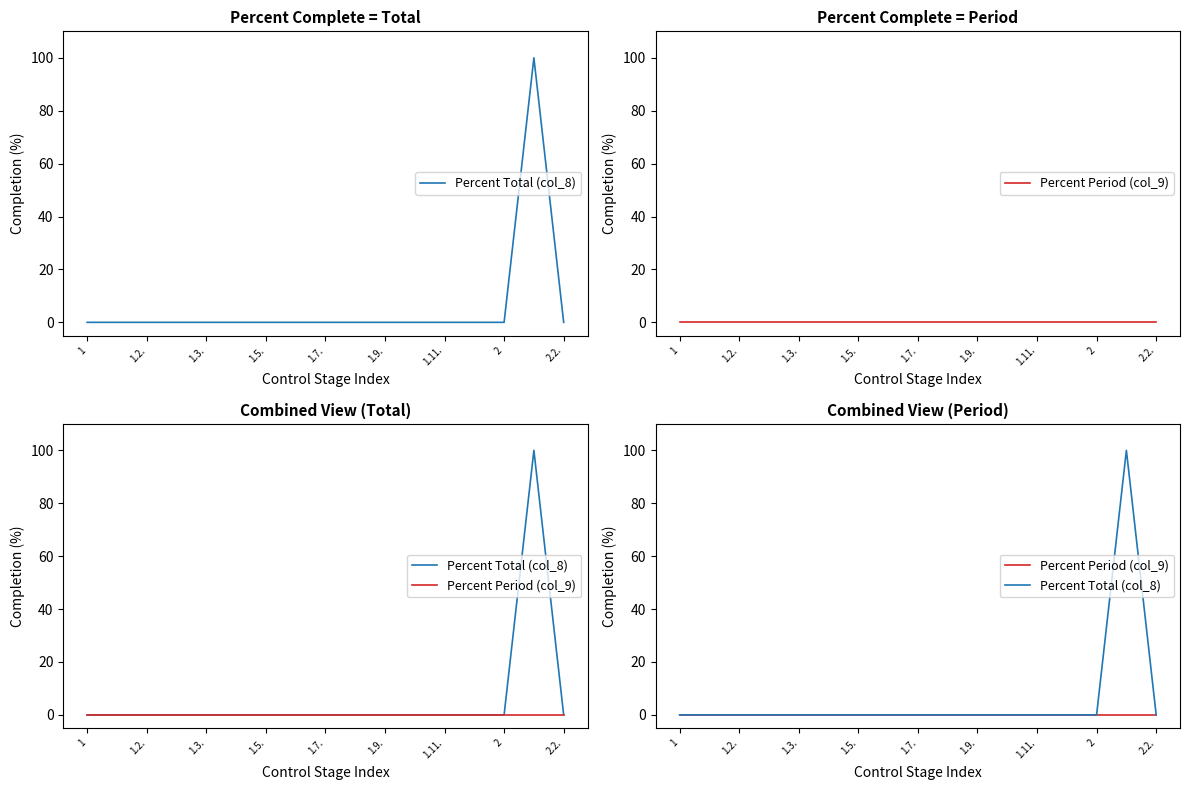

Is it true that Percent Period (col_9) equals 0 at 15?

True